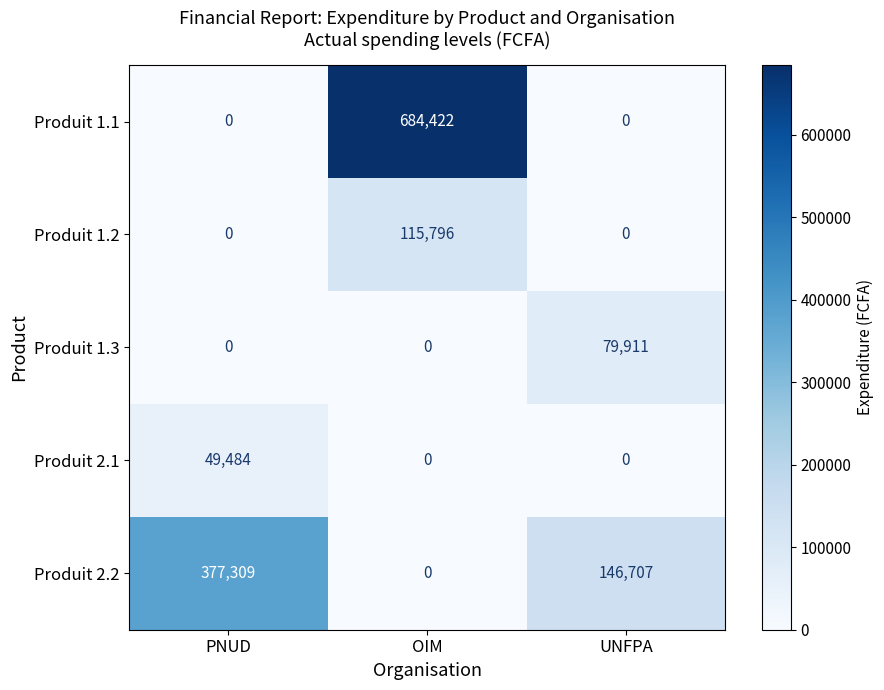

What is the difference between the highest and lowest values at OIM?

684422